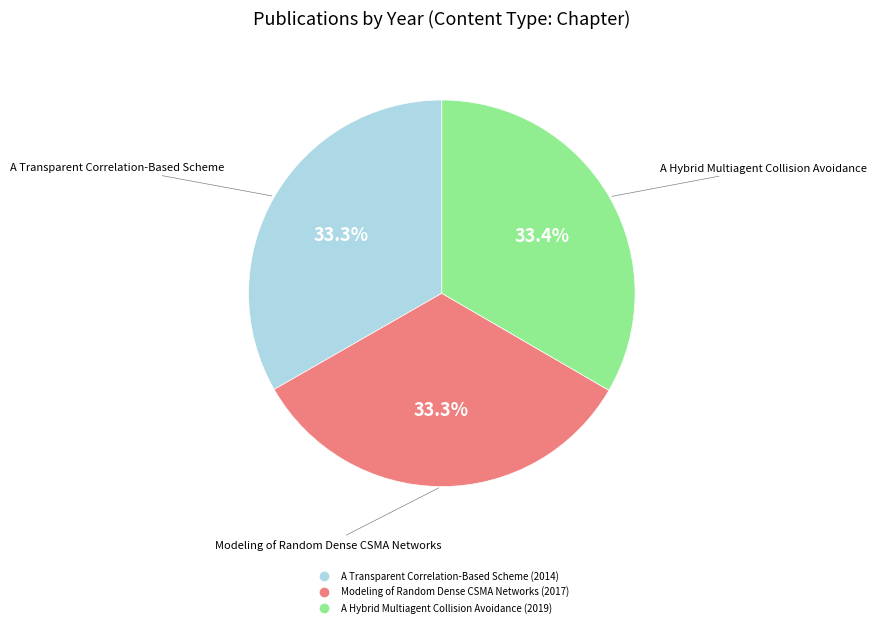

Is it true that A Hybrid Multiagent Collision Avoidance is 20% of the pie?

False